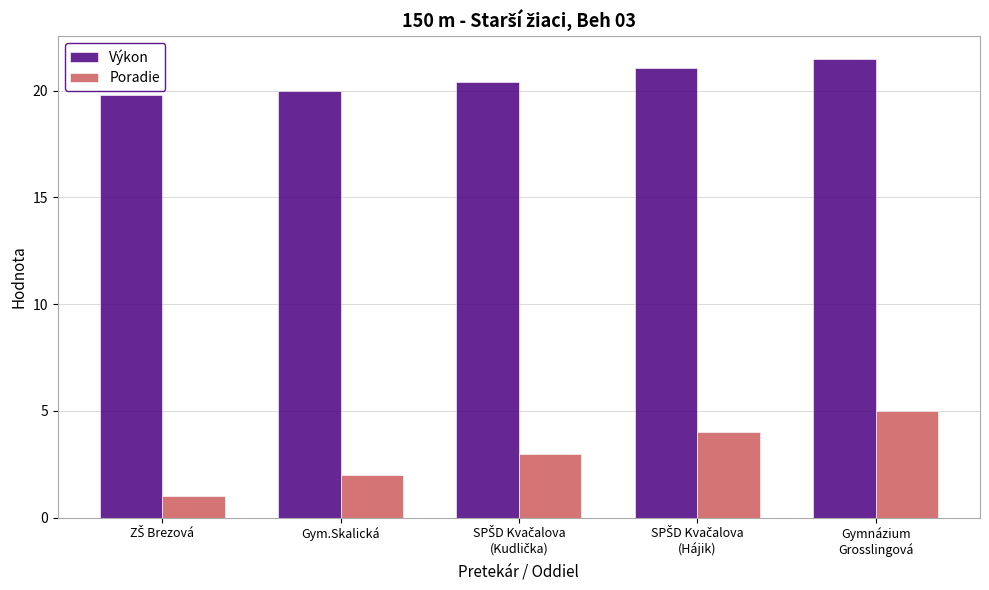

Rank the series by their maximum value, from highest to lowest.

Výkon, Poradie